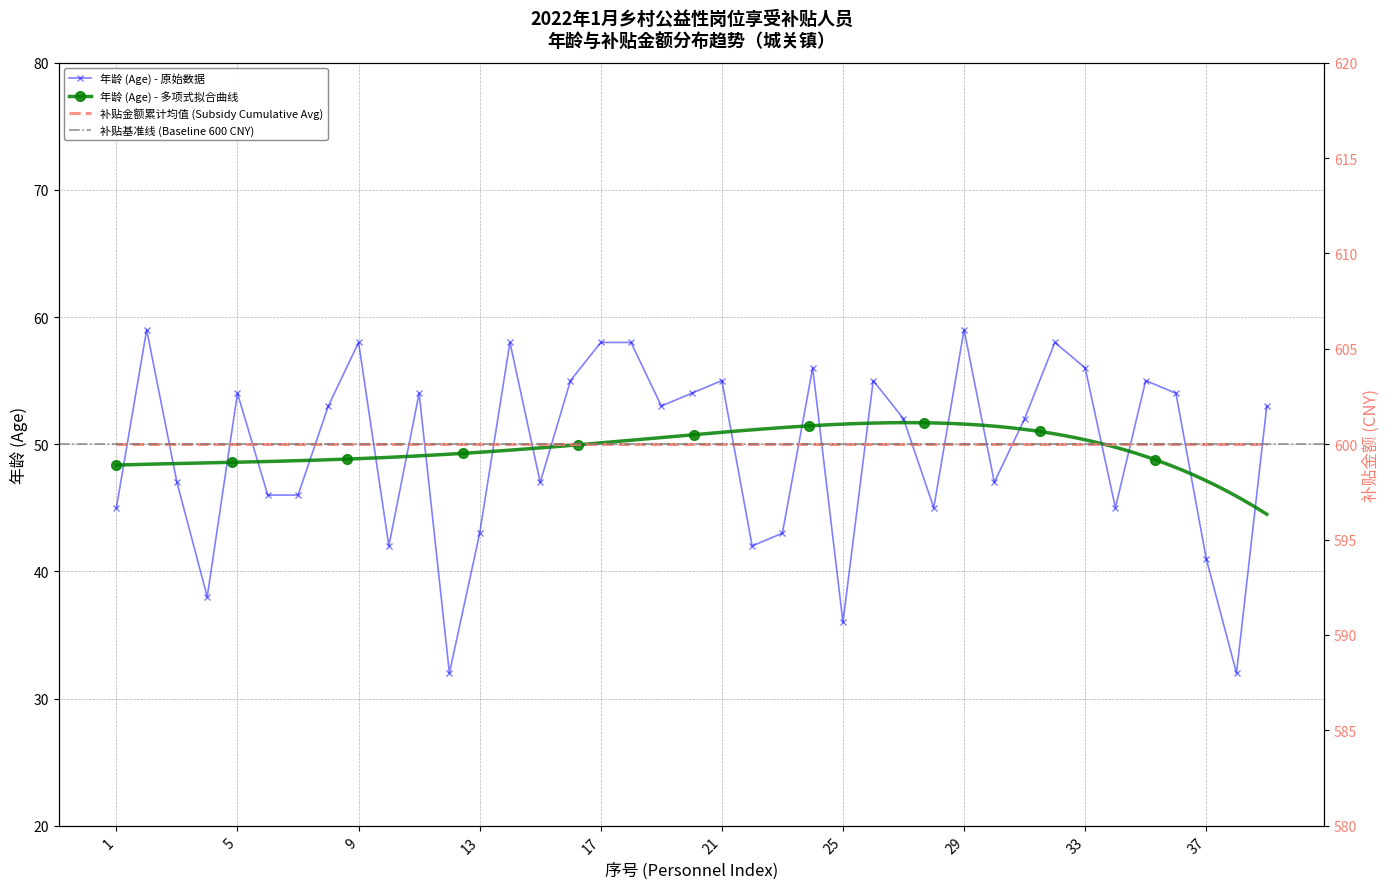

True or false: 年龄 (Age) - 原始数据 has more than 1 points higher than both neighbors.

True